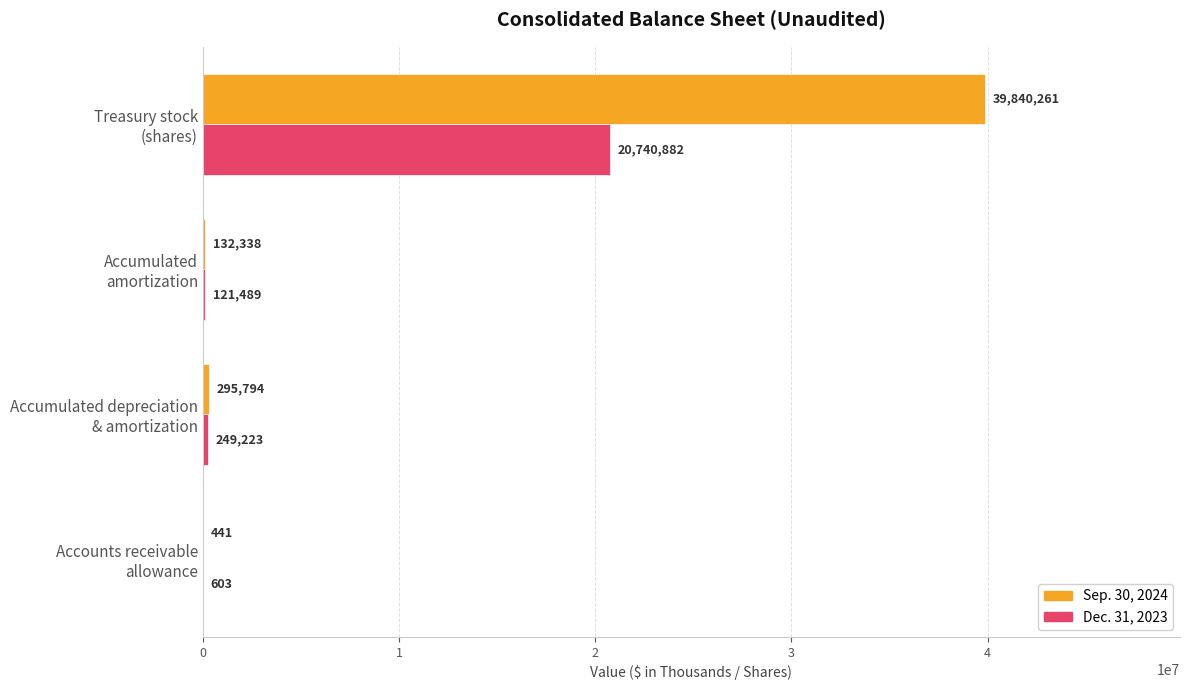

Which series has the largest total across all categories?

Sep. 30, 2024